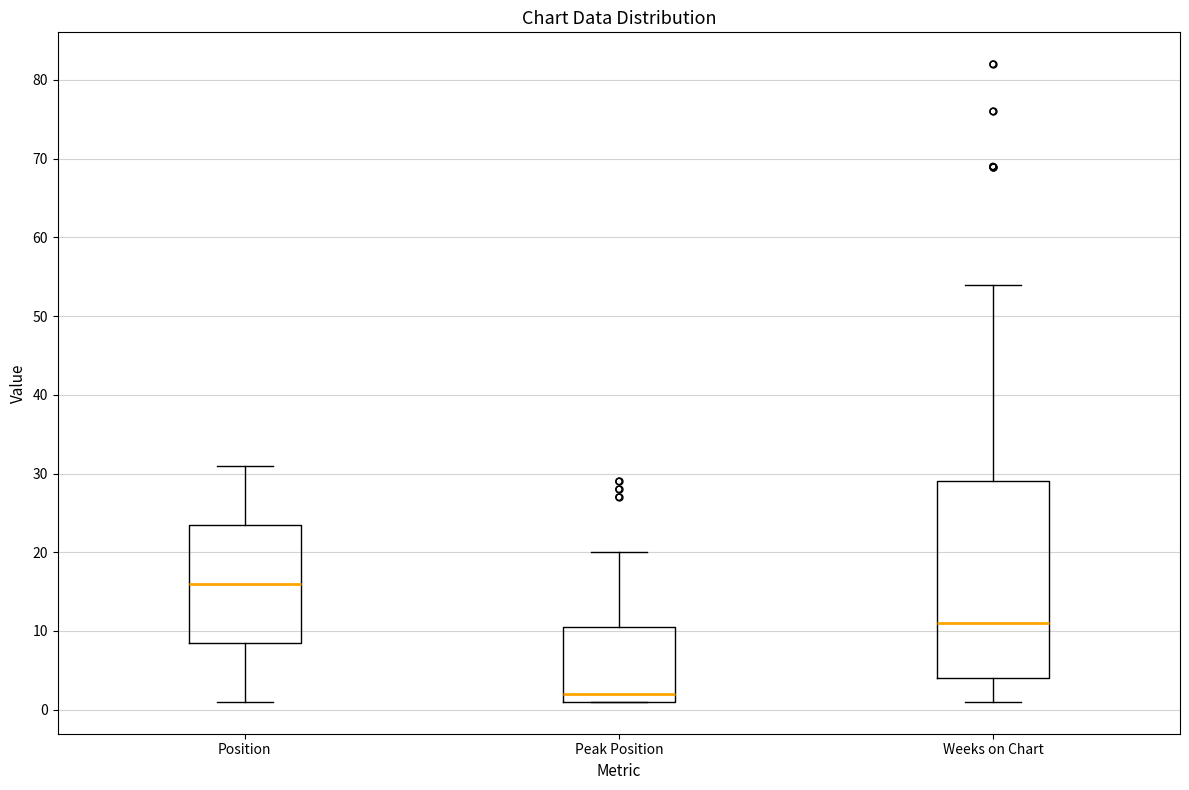

Which box is the tallest, from its lower edge to its upper edge?

Weeks on Chart